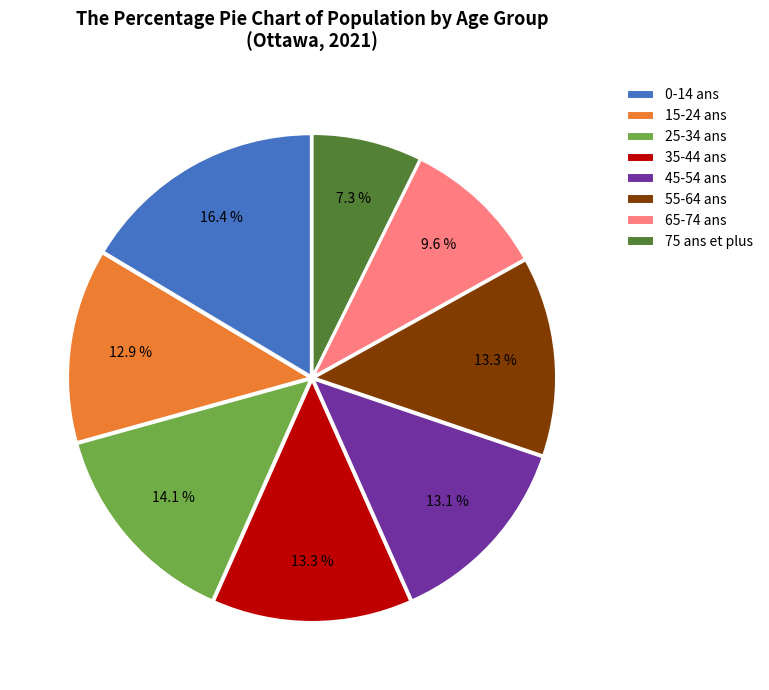

What is the largest slice in the pie chart?

0-14 ans